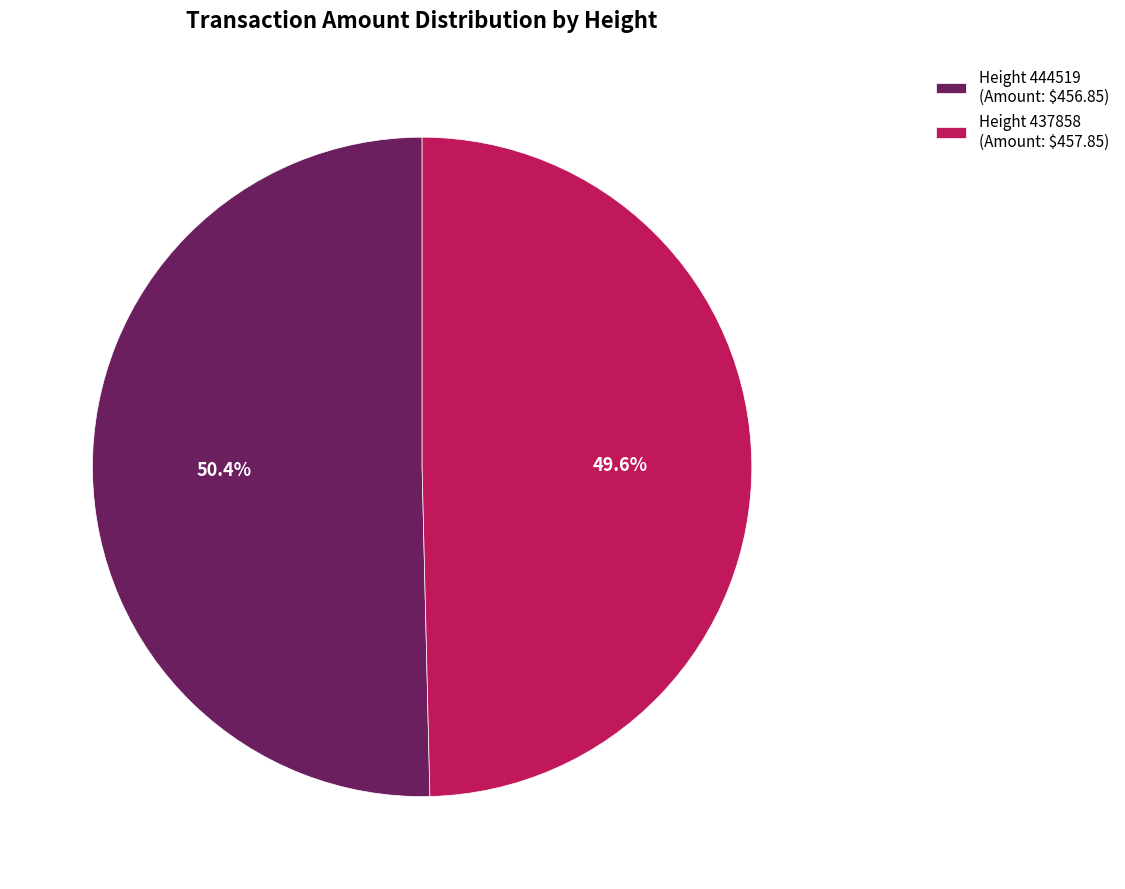

What is the largest slice in the pie chart?

Height 444519 (Amount: $456.85)